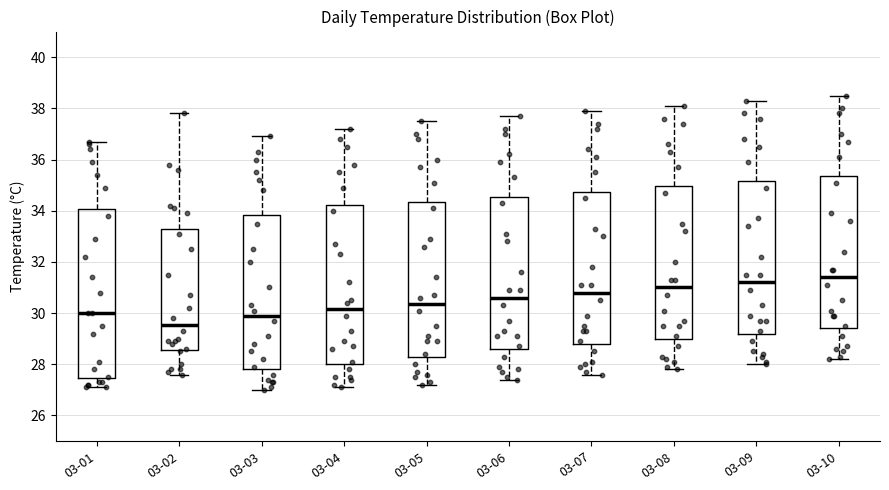

Reading left to right, transcribe this box plot: for each box, give where its median line is, the range the box spans, and where its two whiskers end, as read against the y-axis. The values are not printed on the chart, so give them approximately, as read against the axis.

03-01: median 30.0, box 27.4 to 34.0, whiskers 27.2 to 36.8
03-02: median 29.6, box 28.6 to 33.4, whiskers 27.6 to 37.8
03-03: median 30.0, box 27.8 to 33.8, whiskers 27.0 to 37.0
03-04: median 30.2, box 28.0 to 34.2, whiskers 27.2 to 37.2
03-05: median 30.4, box 28.4 to 34.4, whiskers 27.2 to 37.6
03-06: median 30.6, box 28.6 to 34.6, whiskers 27.4 to 37.8
03-07: median 30.8, box 28.8 to 34.8, whiskers 27.6 to 38.0
03-08: median 31.0, box 29.0 to 35.0, whiskers 27.8 to 38.2
03-09: median 31.2, box 29.2 to 35.2, whiskers 28.0 to 38.4
03-10: median 31.4, box 29.4 to 35.4, whiskers 28.2 to 38.6